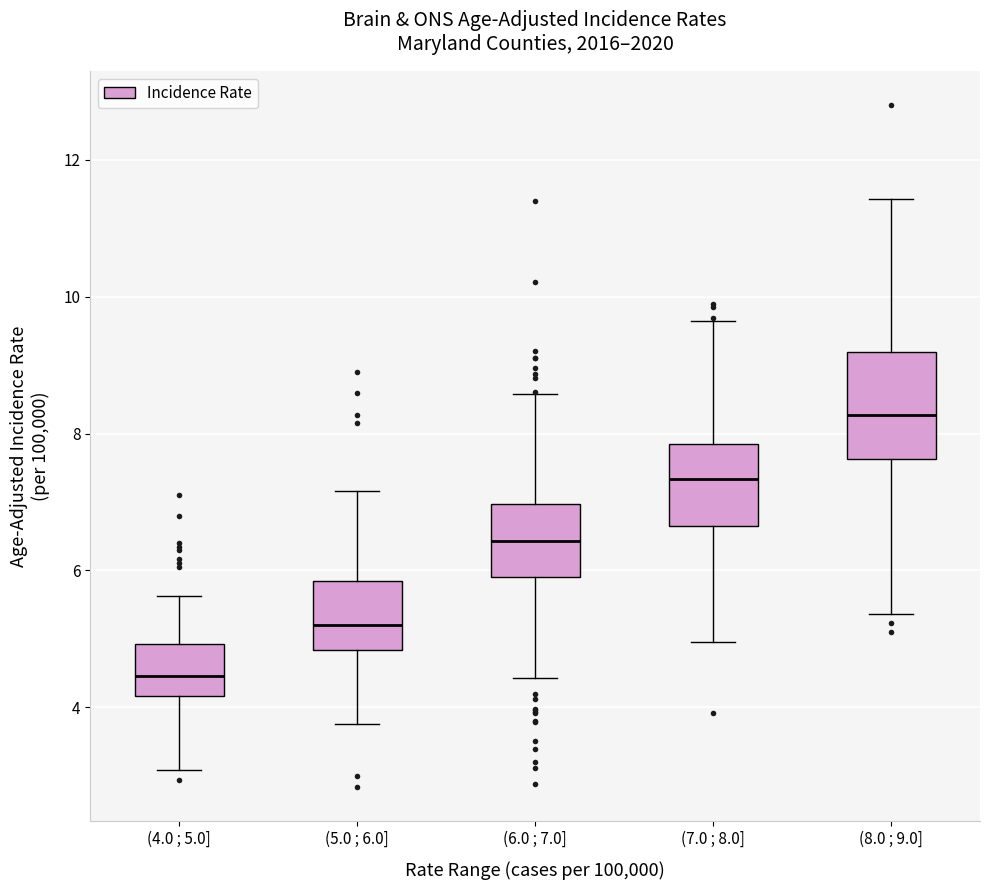

Reading left to right, read every box against the y-axis: the position of its median line, the range the box covers, and the ends of its whiskers. The values are not printed on the chart, so give them approximately, as read against the axis.

(4.0 ; 5.0]: median 4.4, box 4.2 to 5.0, whiskers 3.0 to 5.6
(5.0 ; 6.0]: median 5.2, box 4.8 to 5.8, whiskers 3.8 to 7.2
(6.0 ; 7.0]: median 6.4, box 6.0 to 7.0, whiskers 4.4 to 8.6
(7.0 ; 8.0]: median 7.4, box 6.6 to 7.8, whiskers 5.0 to 9.6
(8.0 ; 9.0]: median 8.2, box 7.6 to 9.2, whiskers 5.4 to 11.4